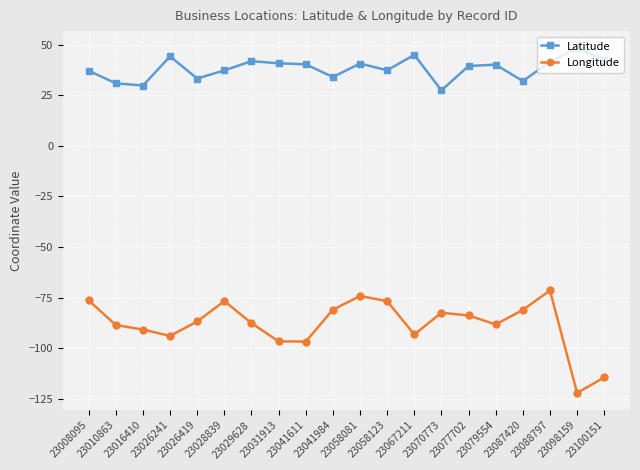

What is the minimum value shown in the chart?

-122.1